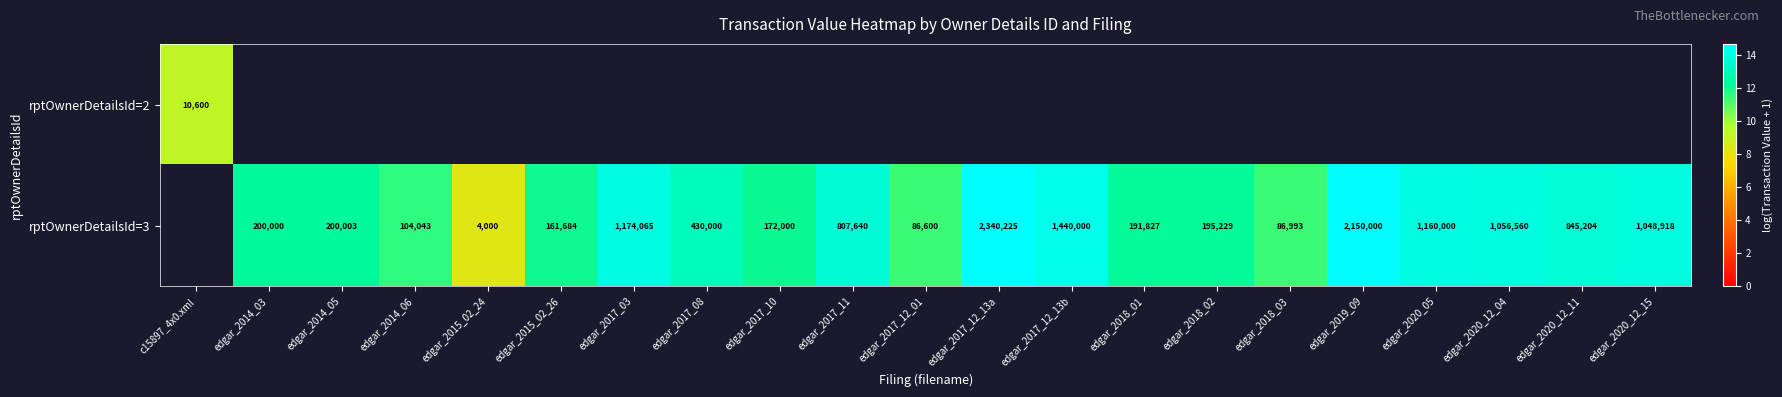

List the series in order of their peak value, lowest first.

rptOwnerDetailsId=2, rptOwnerDetailsId=3